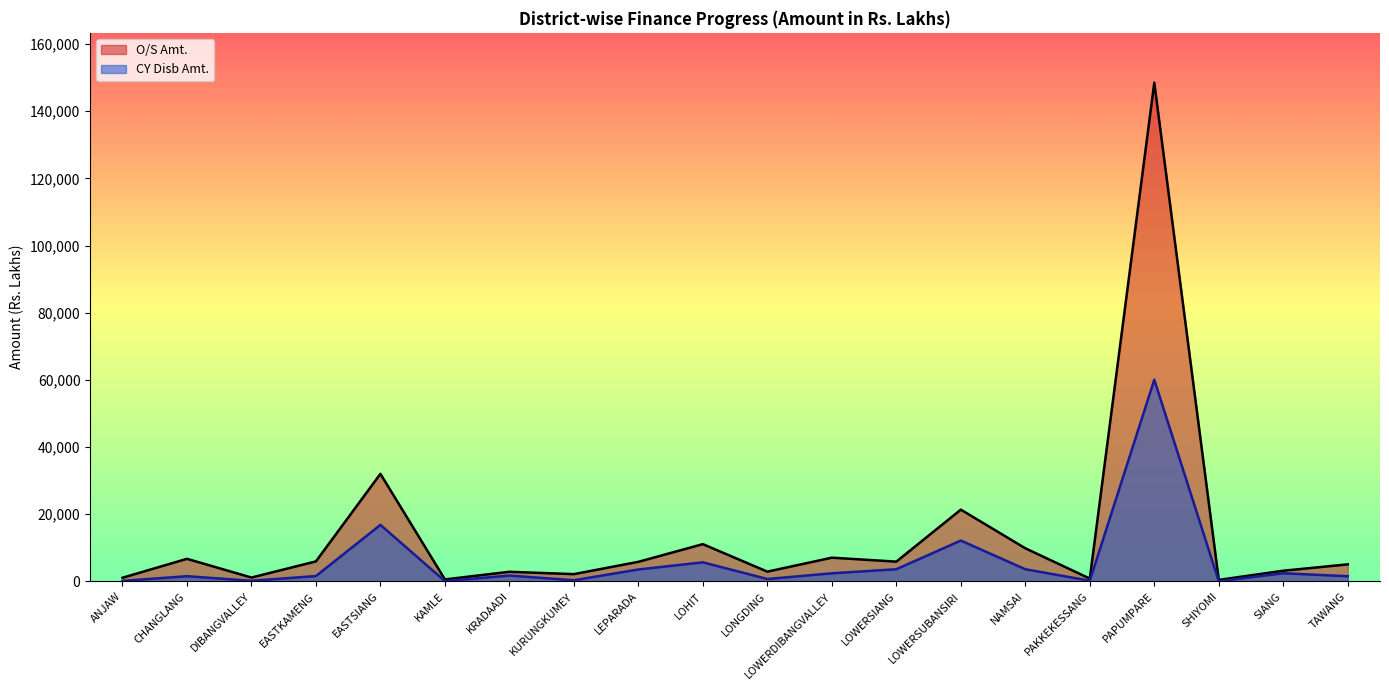

What is the approximate value of CY Disb Amt. at LEPARADA?

3564.8